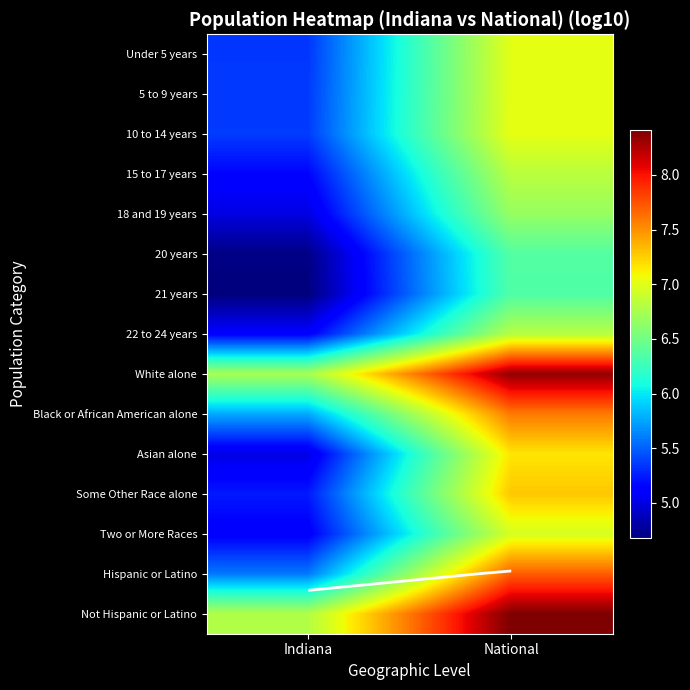

What is the difference between the highest and lowest values at Indiana?

2.1